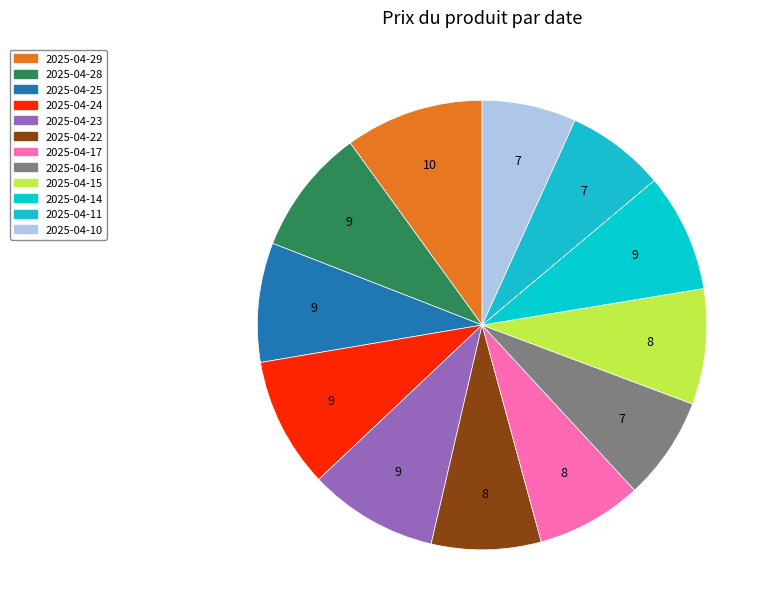

How many segments does this pie chart have?

12